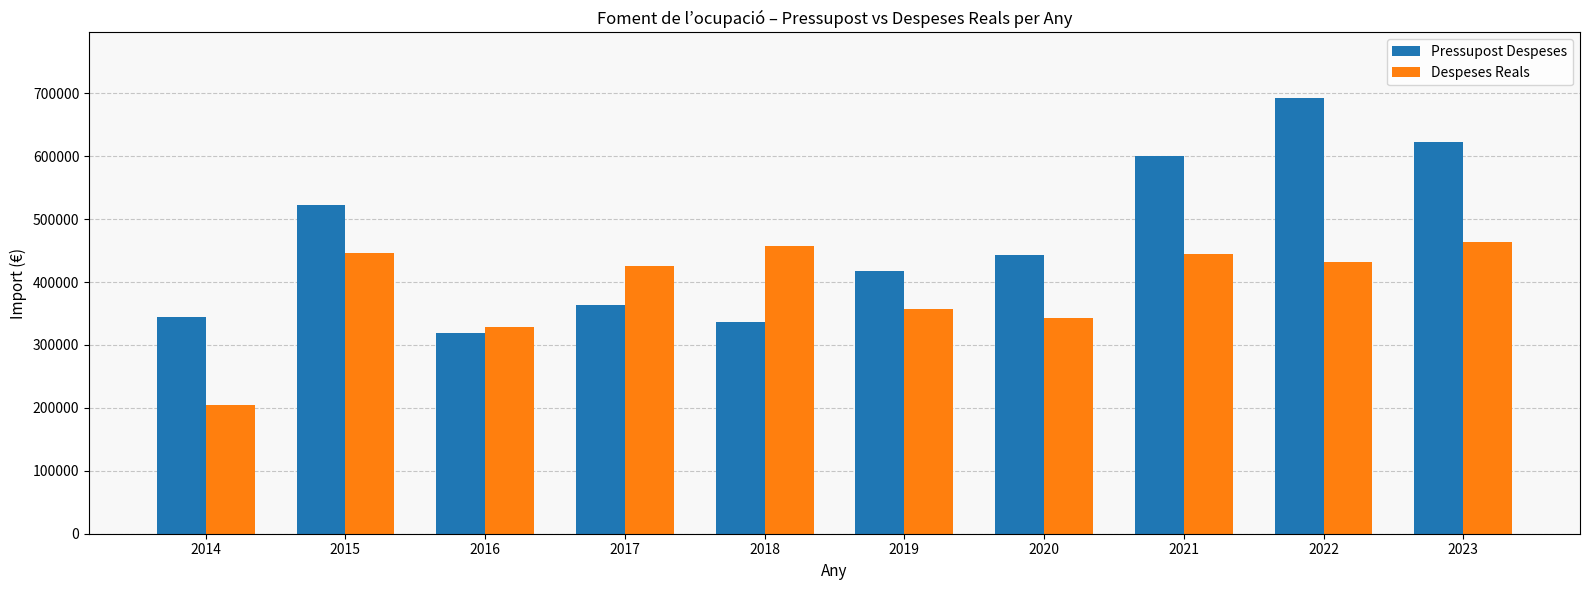

Rank the series at 2023 from highest to lowest value.

Pressupost Despeses, Despeses Reals